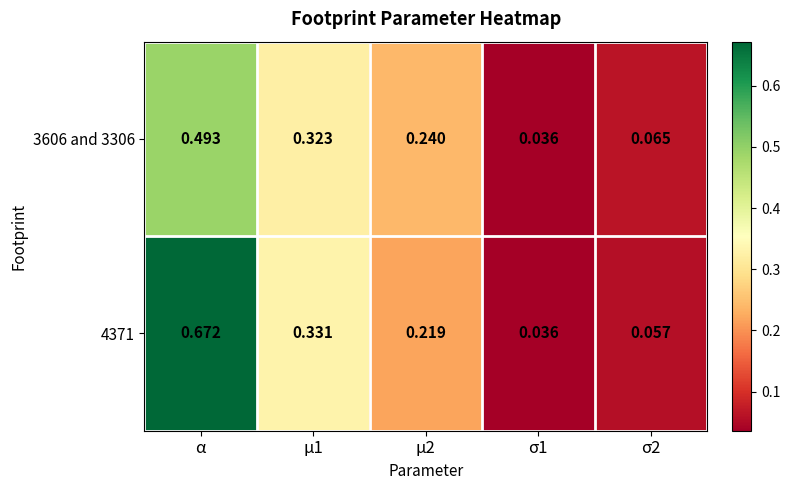

Which series has the widest spread of values?

4371